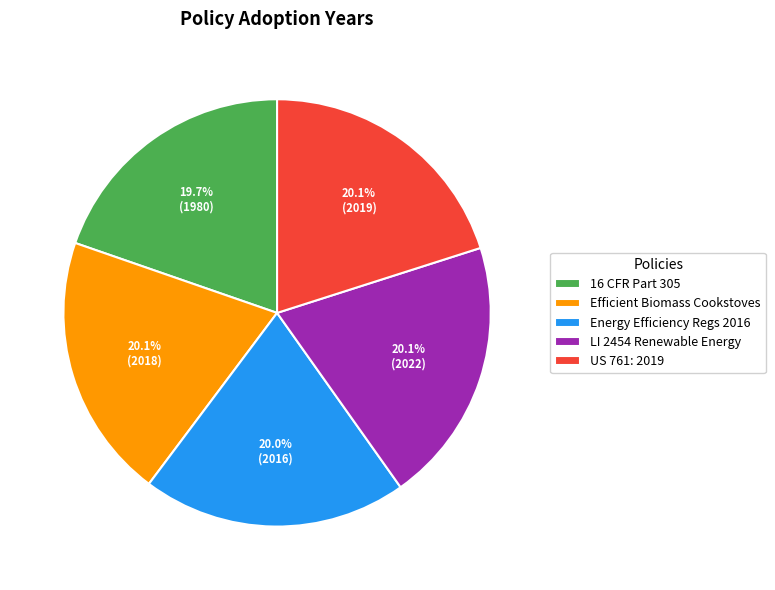

Approximately how many times larger is the value at 16 CFR Part 305 compared to Efficient Biomass Cookstoves?

1.0